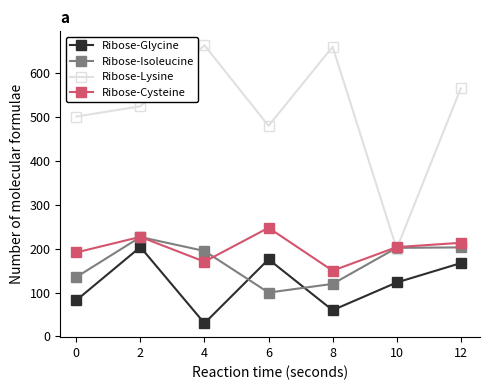

Is the value of Ribose-Cysteine at 12 greater than the value of Ribose-Glycine at 12?

Yes